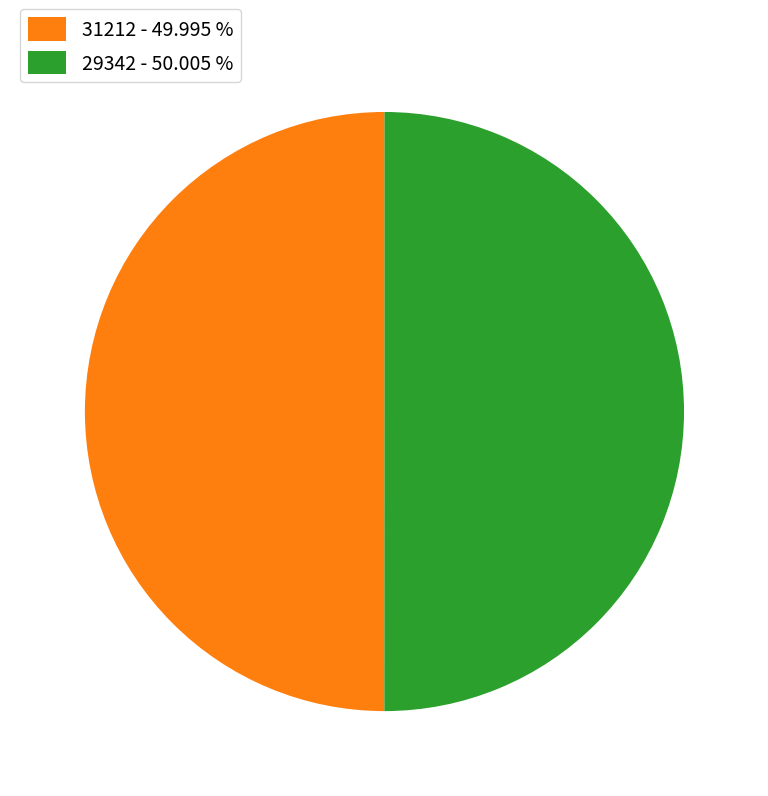

Is the sum of 29342 - 50.005 % and 31212 - 49.995 % greater than half?

Yes